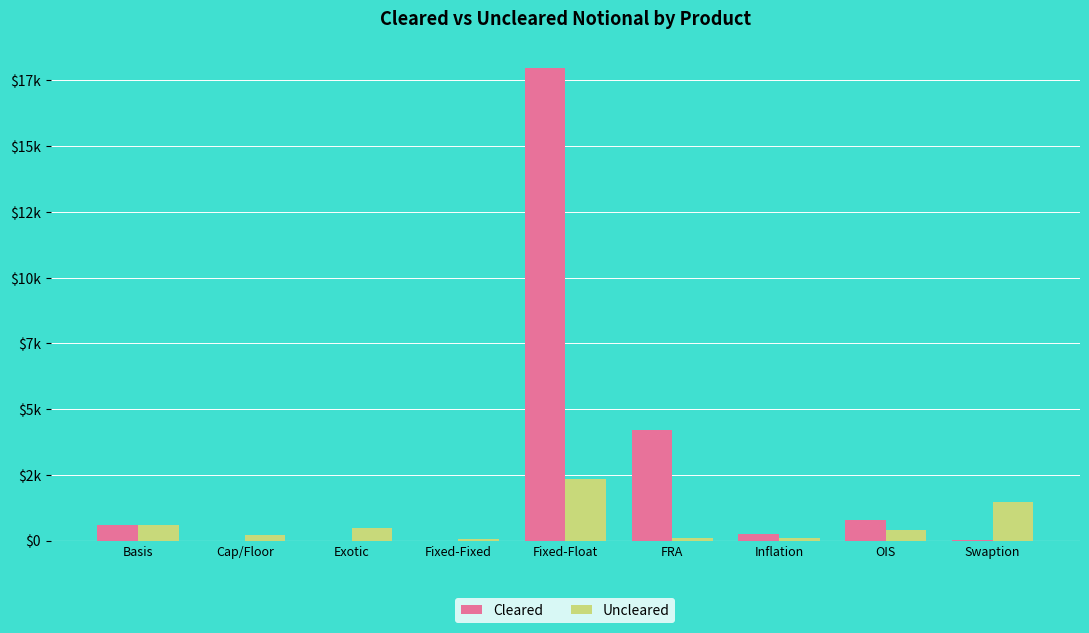

What are all the series names shown in the legend?

Cleared, Uncleared